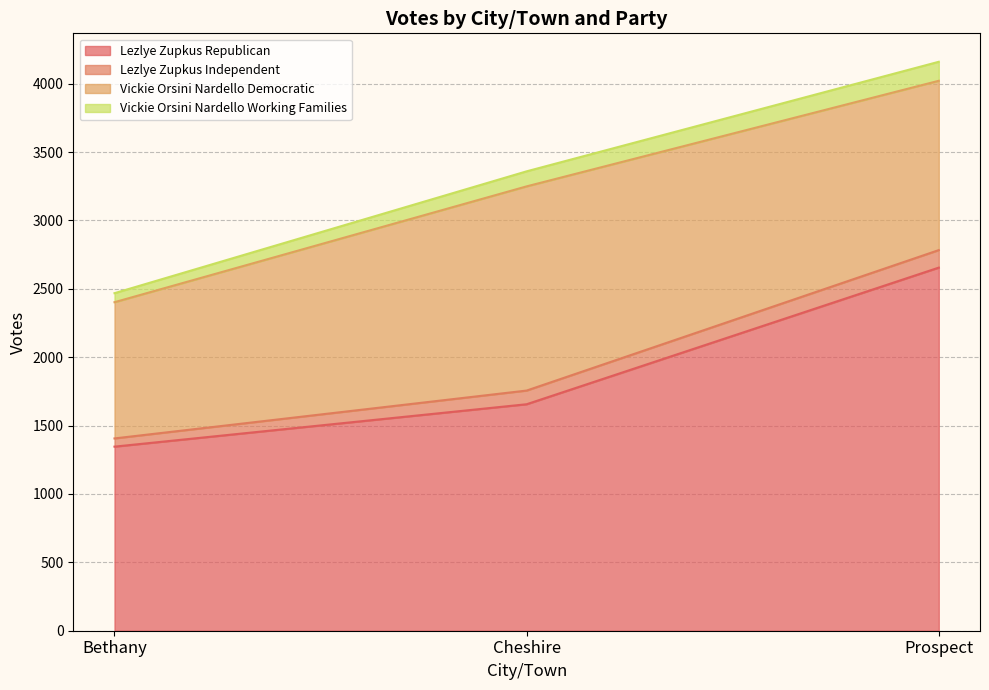

Is it true that Lezlye Zupkus Republican equals 2655 at Prospect?

True